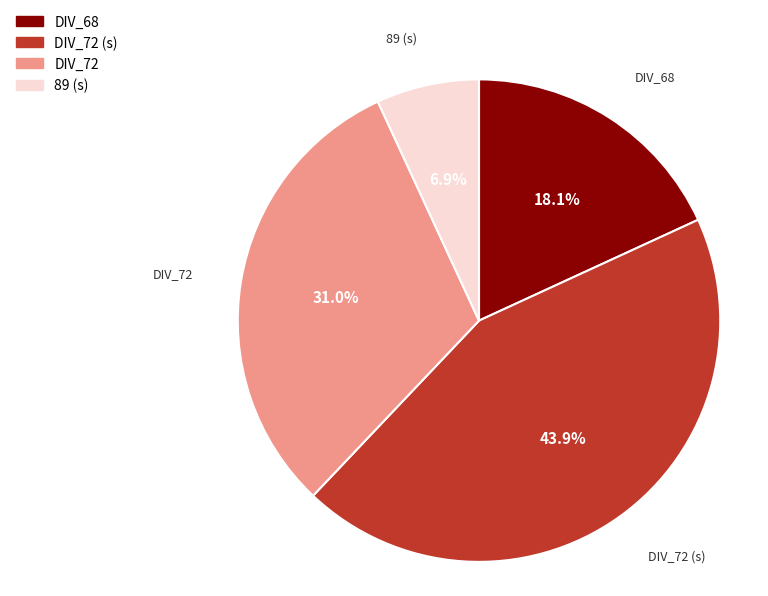

What is the largest slice in the pie chart?

DIV_72 (s)